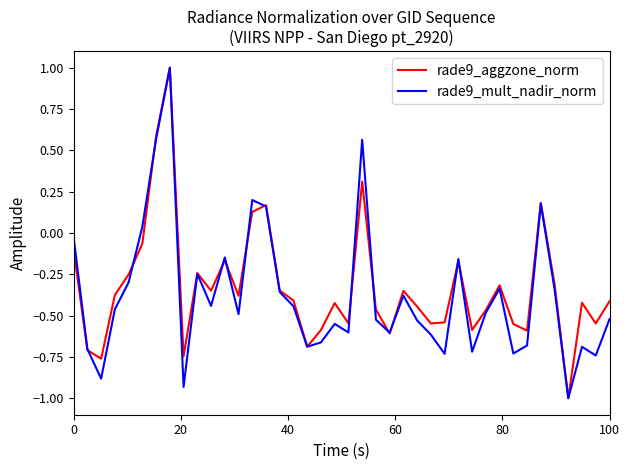

What is the minimum value for rade9_aggzone_norm?

-1.0